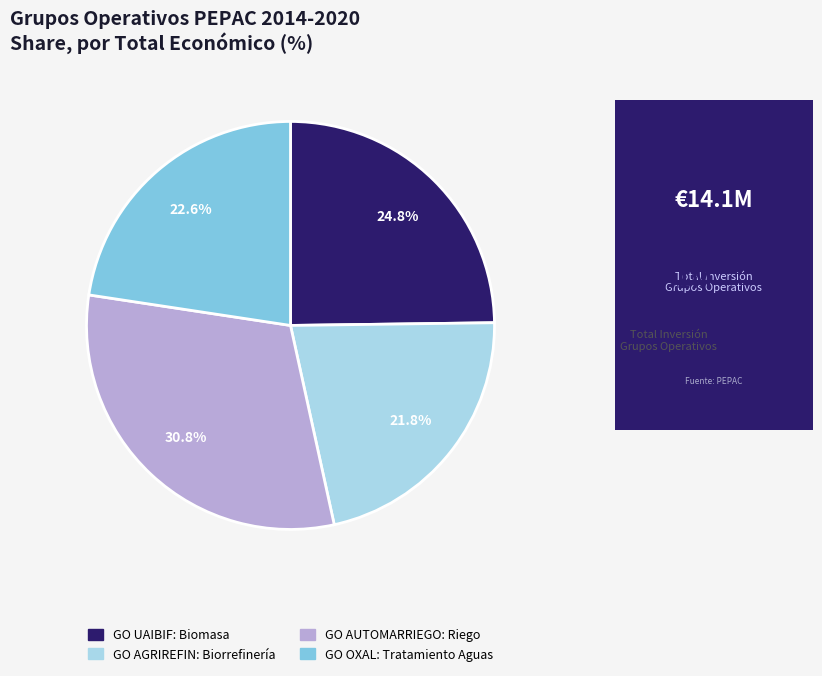

Is there a majority slice in this chart?

No